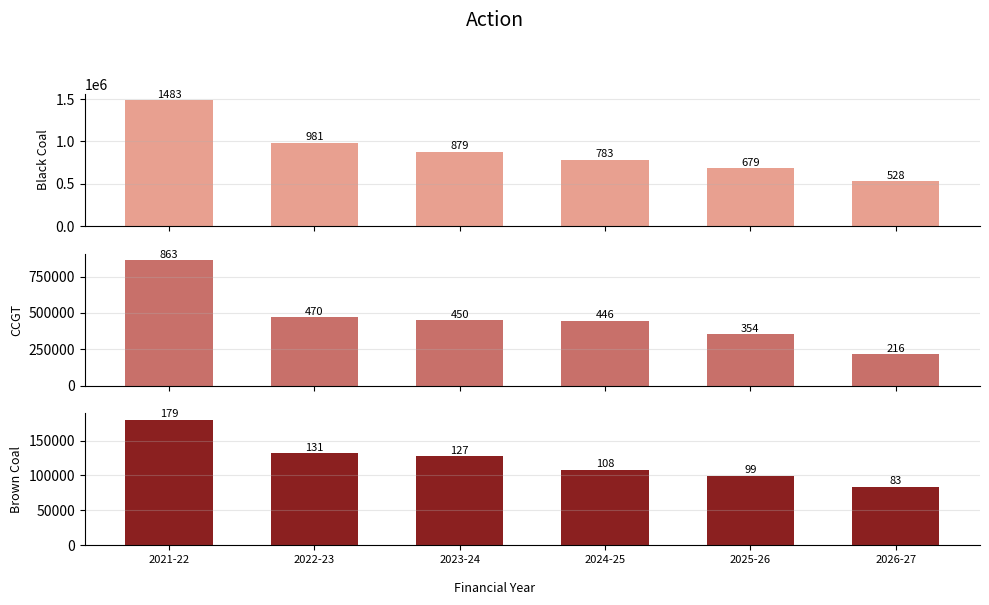

What is the average value of the CCGT series?

467072.9